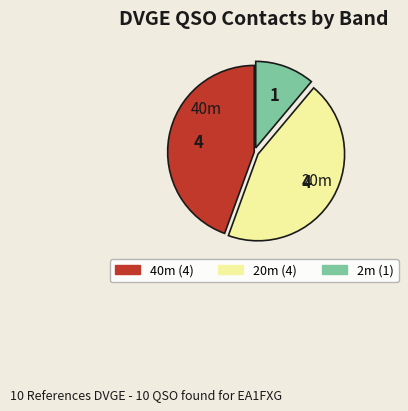

Is there any slice that represents more than half of the pie?

No